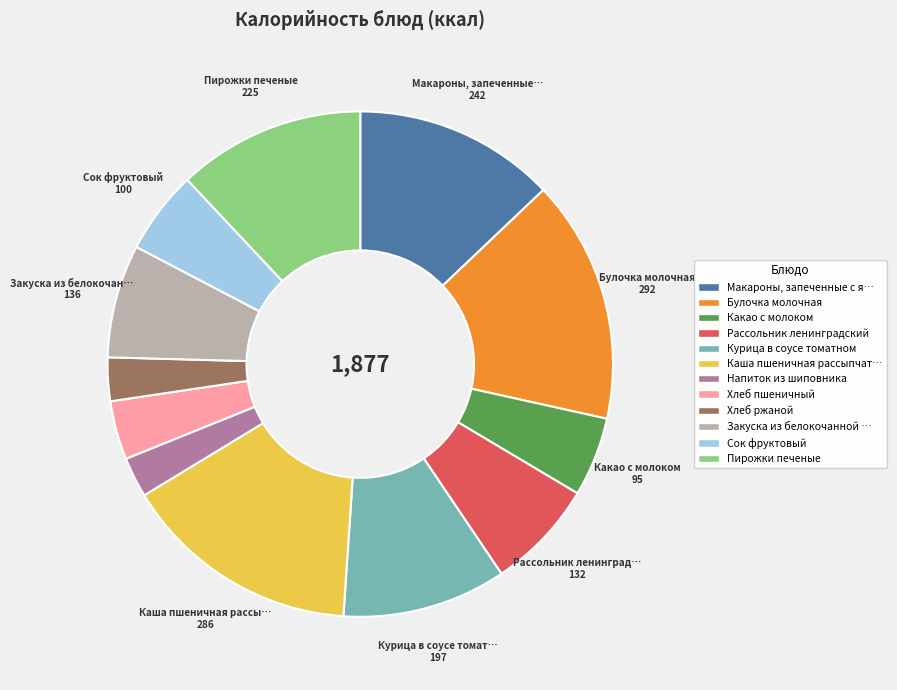

Is there any slice that represents more than half of the pie?

No